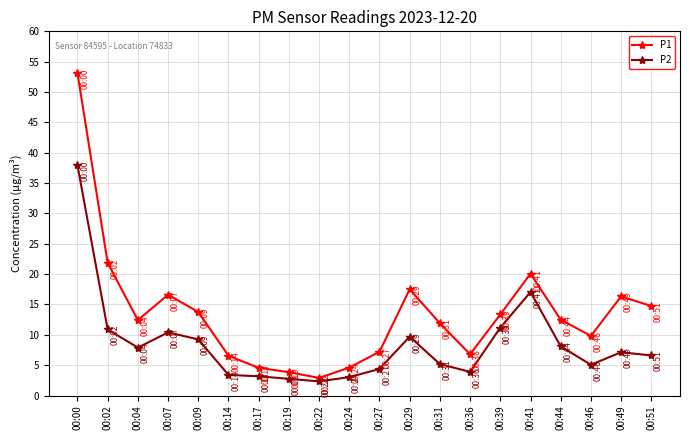

At which label is P2 closest to 20?

00:41